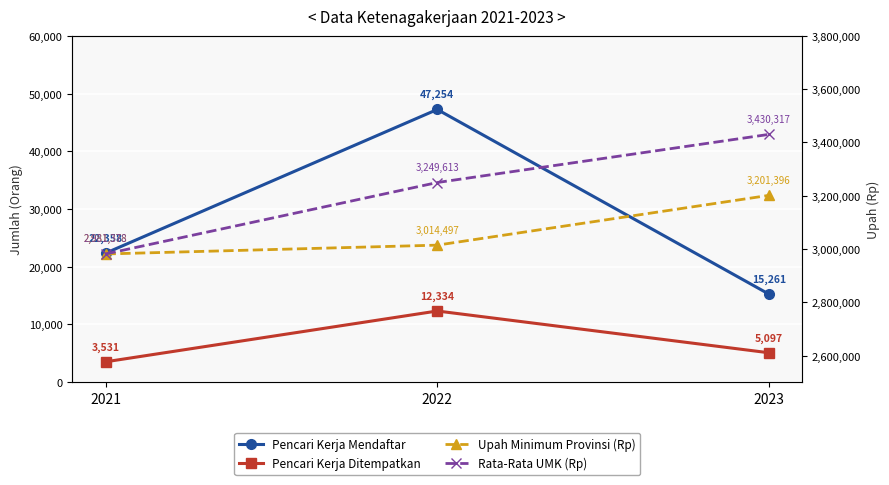

Reading left to right, list all the values displayed in this chart.

Pencari Kerja Mendaftar: 22358	47254	15261
Pencari Kerja Ditempatkan: 3531	12334	5097
Upah Minimum Provinsi (Rp): 2981378	3014497	3201396
Rata-Rata UMK (Rp): 2981378	3249613	3430317